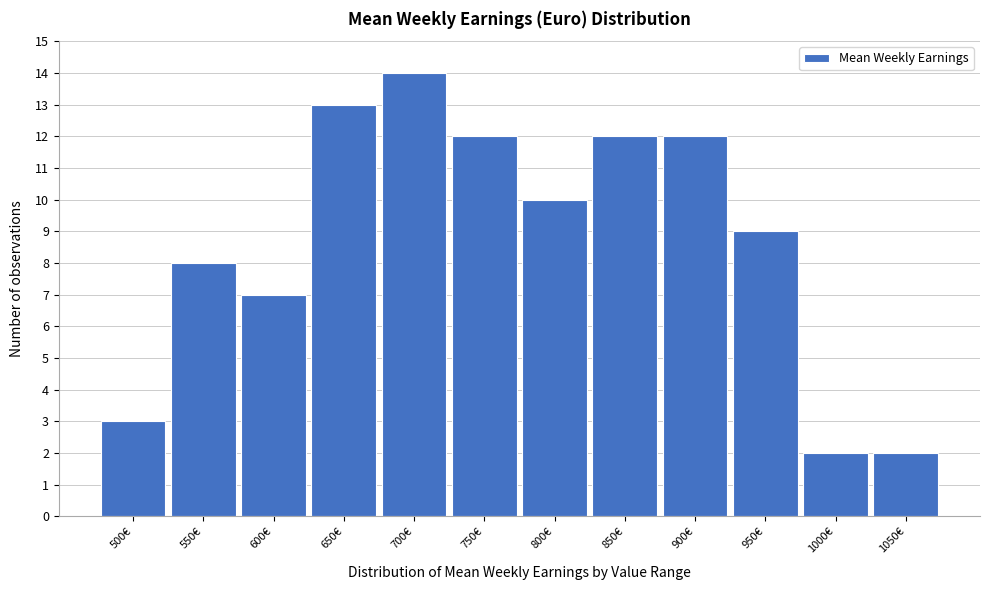

Reading left to right, what are all the values shown in this chart?

500€=3	550€=8	600€=7	650€=13	700€=14	750€=12	800€=10	850€=12	900€=12	950€=9	1000€=2	1050€=2